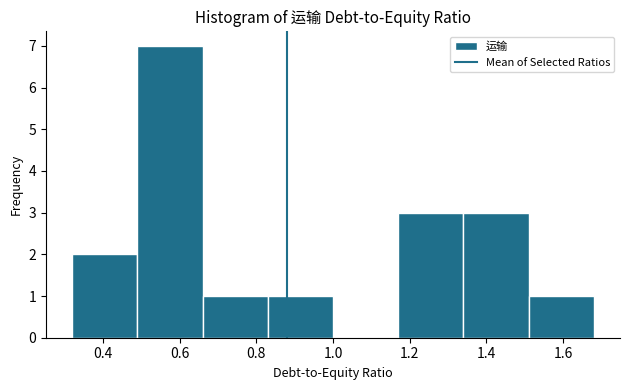

How tall is the bar that spans 0.66 to 0.83 on the x-axis? Neither the bar edges nor the heights are printed on the chart, so give them approximately, as read against the axes.

1